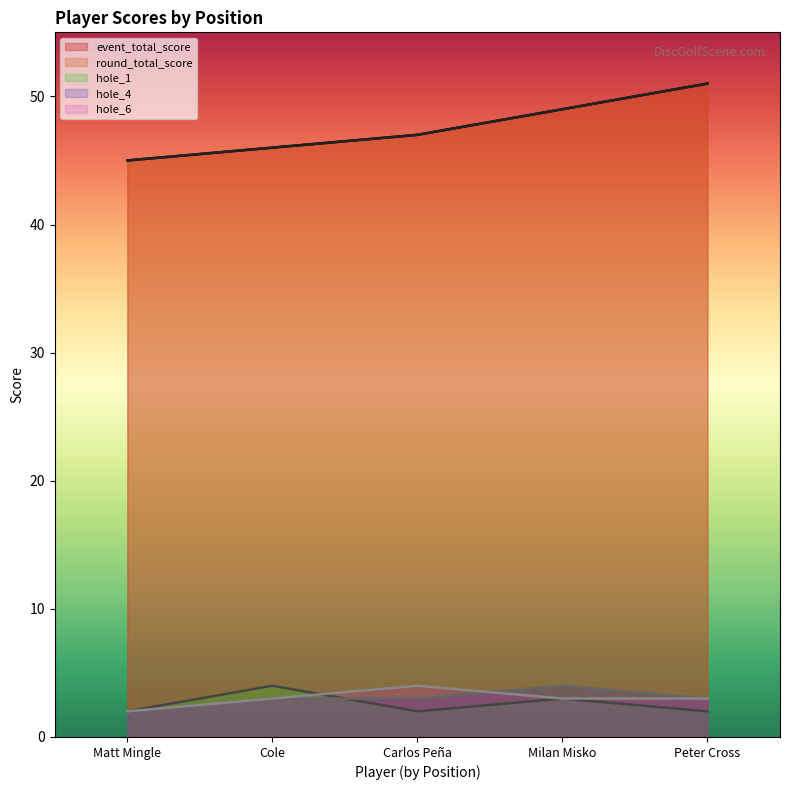

How many lines are shown in the chart?

5